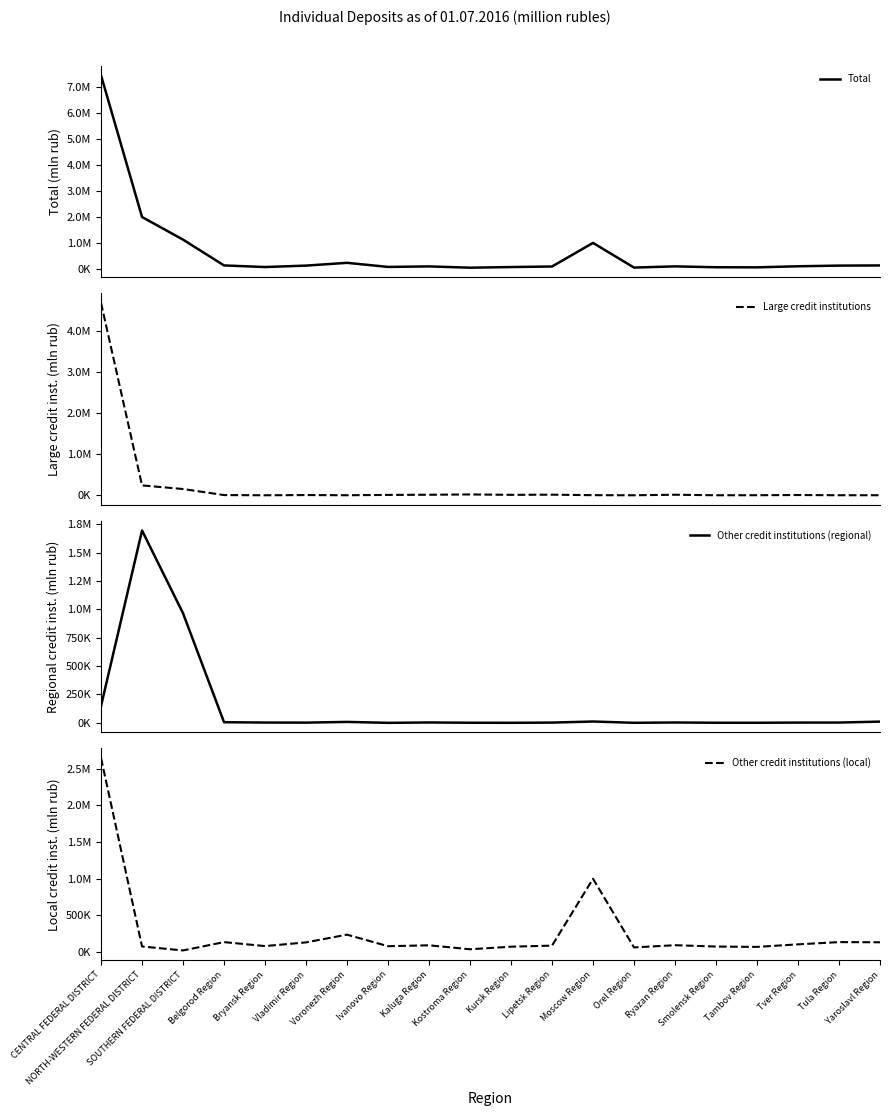

Does the chart have visible grid lines?

No